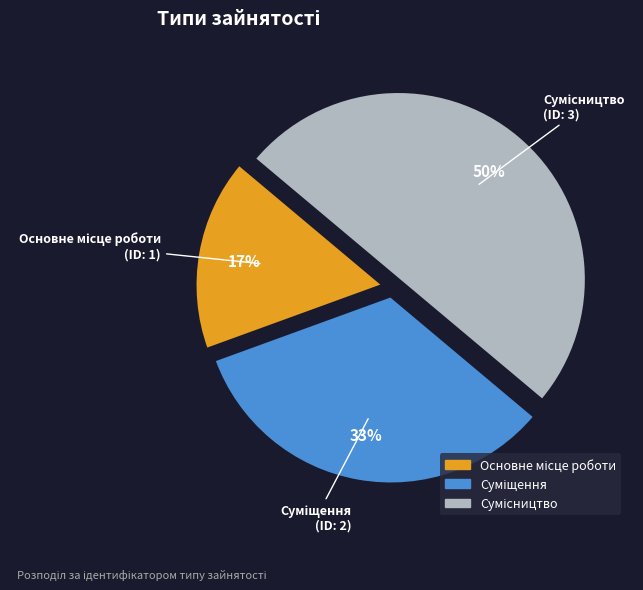

To the nearest percent, what is the difference between the largest and smallest slice percentages?

33%